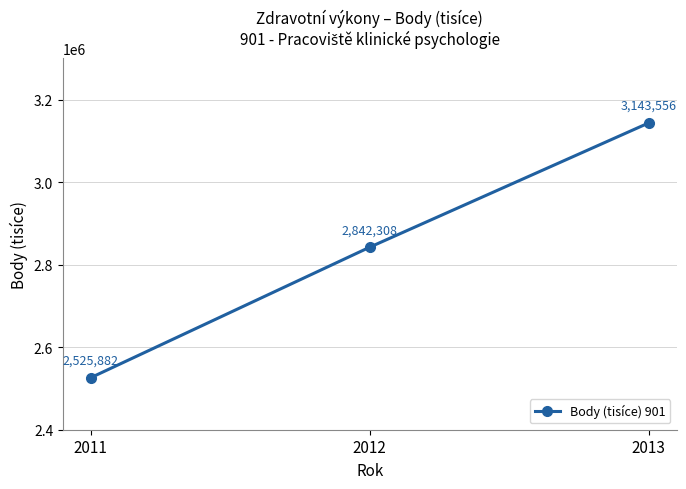

Which label corresponds to the smallest value in the chart?

2011